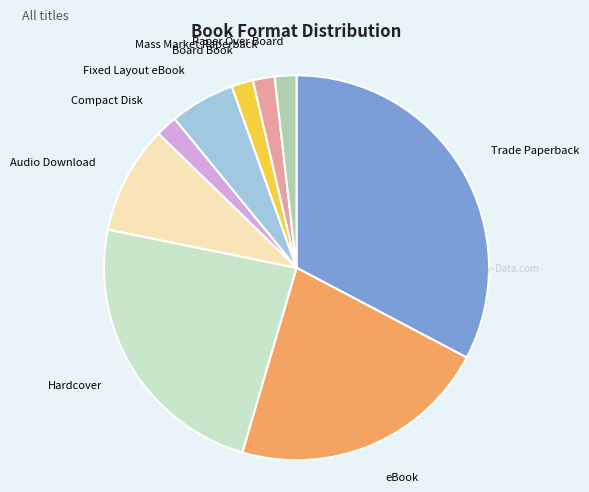

What is the ratio of the value at eBook to the value at Hardcover?

0.9